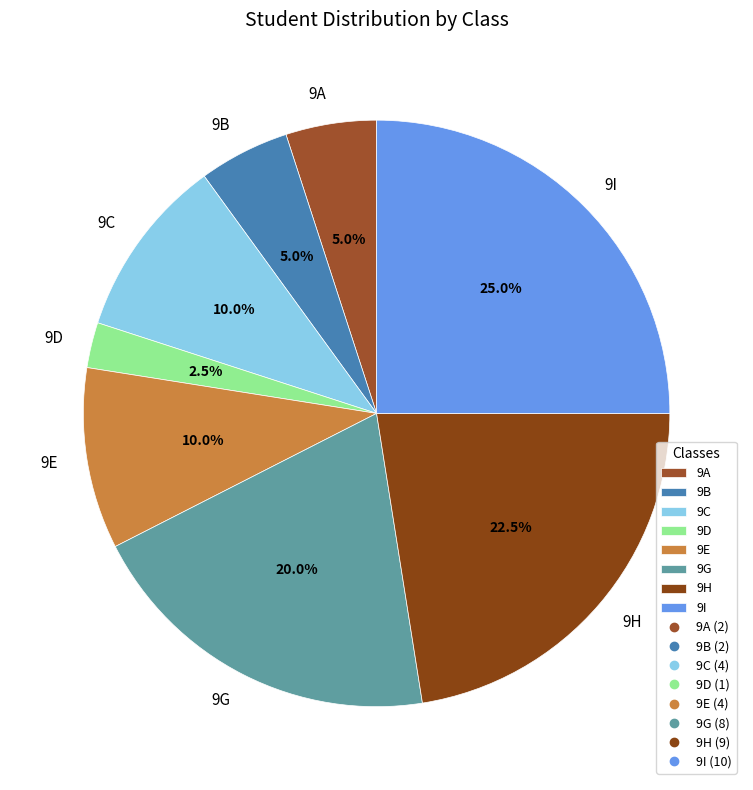

Combined, what portion of the pie is 9D and 9B?

7.5%